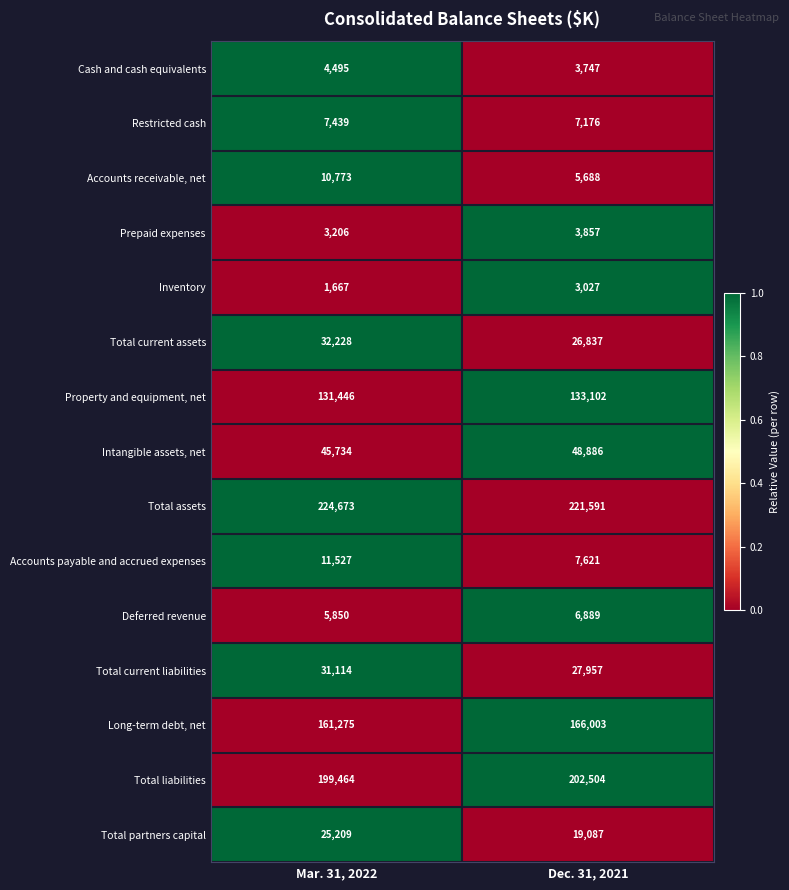

At which category is the sum across all series the highest?

Mar. 31, 2022